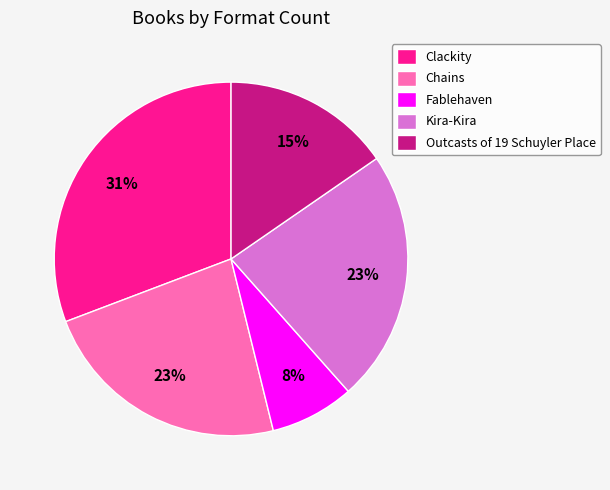

To the nearest percent, what is the difference between the Clackity and Kira-Kira slice percentages?

8%